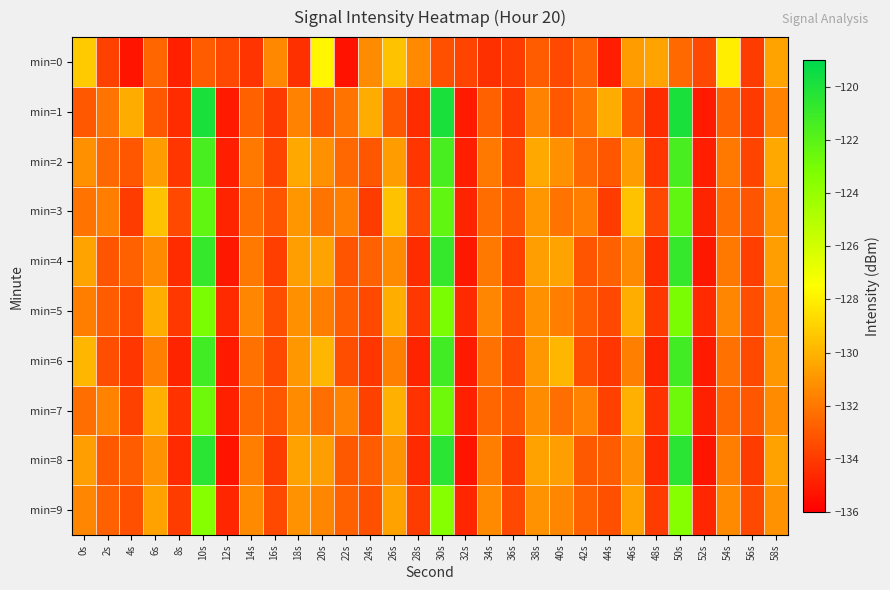

Rank the series at 0s from lowest to highest value.

min=1, min=7, min=3, min=5, min=9, min=2, min=8, min=4, min=6, min=0